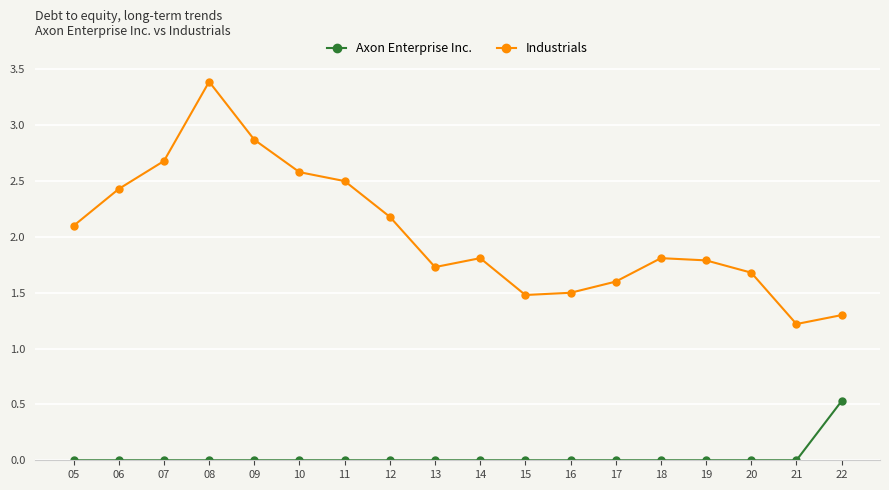

At which label does Industrials reach its minimum?

21